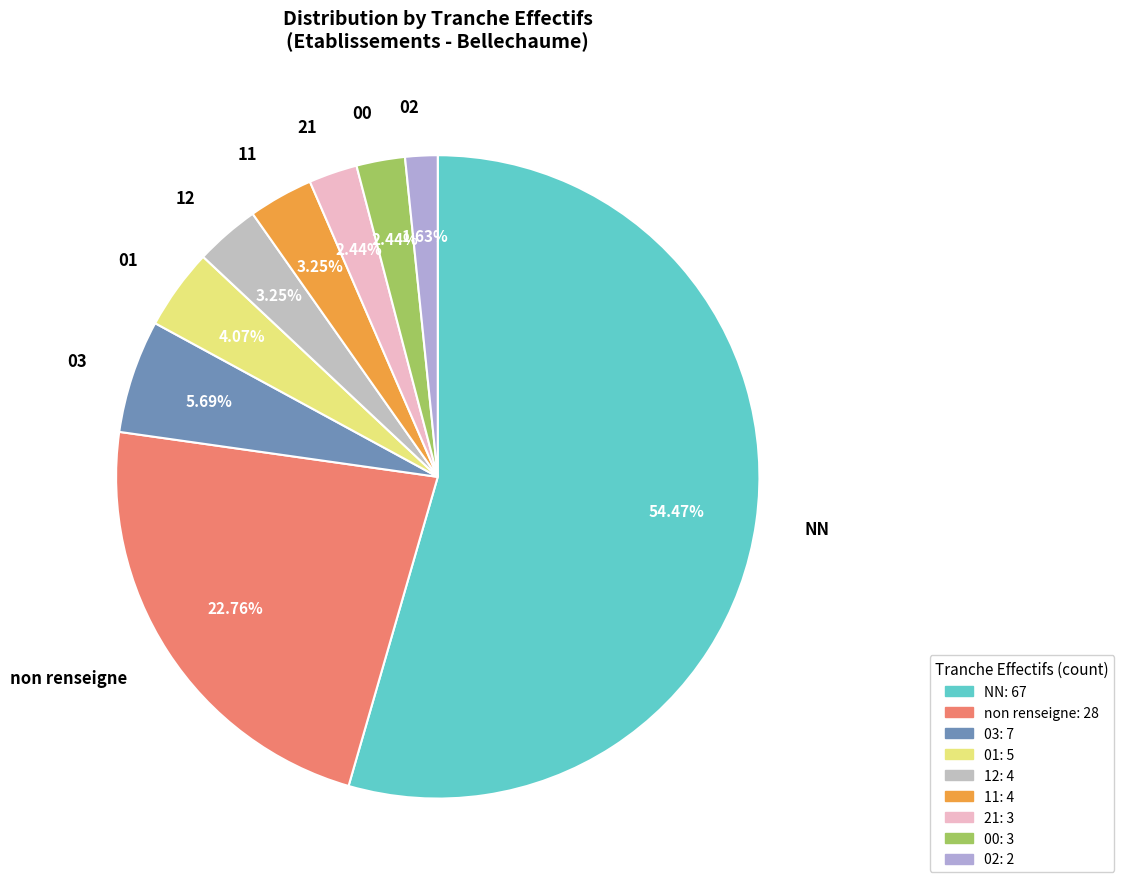

How many slices are in this pie chart?

9